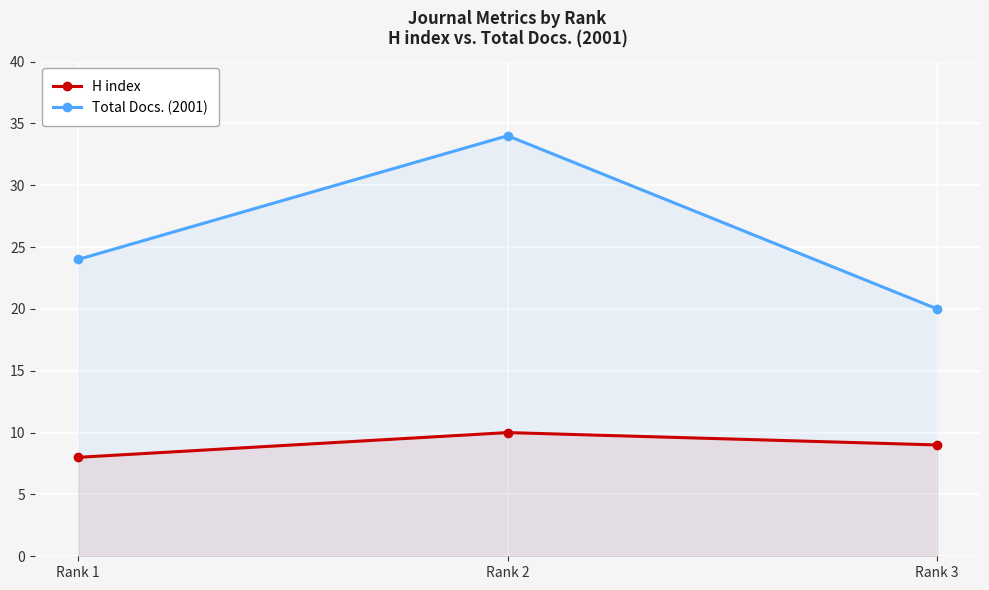

What is the average value of the Total Docs. (2001) series?

26